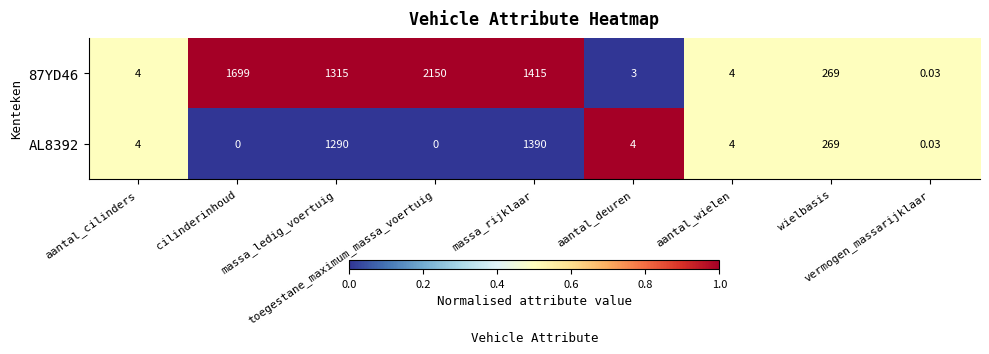

Which series has the widest spread of values?

87YD46